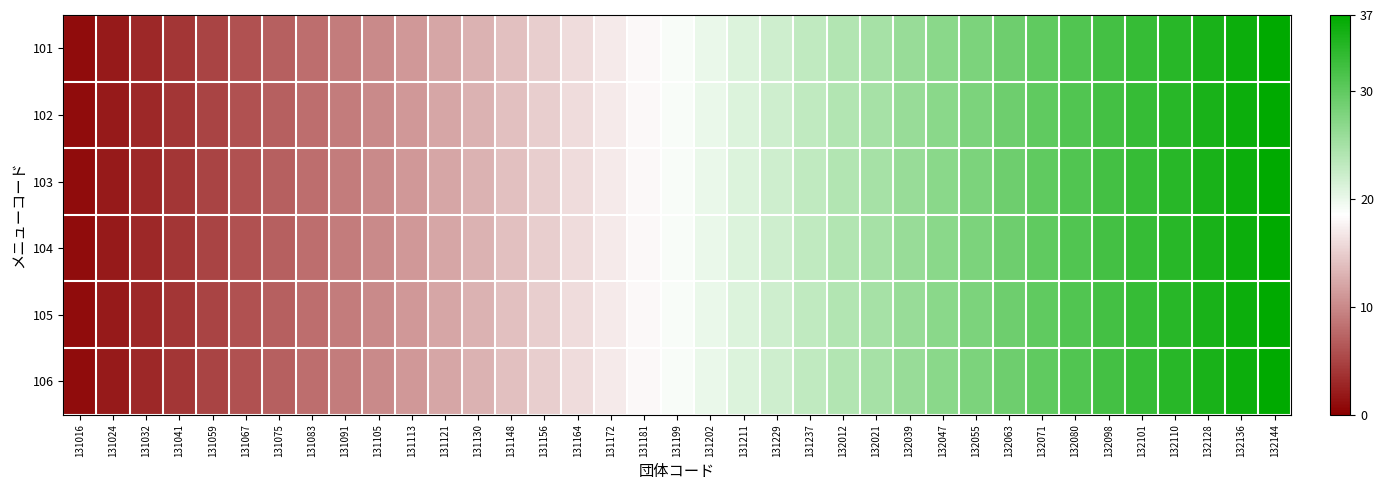

Reading left to right, list all the values displayed in this chart.

101: 131016=1	131024=2	131032=3	131041=4	131059=5	131067=6	131075=7	131083=8	131091=9	131105=10	131113=11	131121=12	131130=13	131148=14	131156=15	131164=16	131172=17	131181=18	131199=19	131202=20	131211=21	131229=22	131237=23	132012=24	132021=25	132039=26	132047=27	132055=28	132063=29	132071=30	132080=31	132098=32	132101=33	132110=34	132128=35	132136=36	132144=37
102: 131016=1	131024=2	131032=3	131041=4	131059=5	131067=6	131075=7	131083=8	131091=9	131105=10	131113=11	131121=12	131130=13	131148=14	131156=15	131164=16	131172=17	131181=18	131199=19	131202=20	131211=21	131229=22	131237=23	132012=24	132021=25	132039=26	132047=27	132055=28	132063=29	132071=30	132080=31	132098=32	132101=33	132110=34	132128=35	132136=36	132144=37
103: 131016=1	131024=2	131032=3	131041=4	131059=5	131067=6	131075=7	131083=8	131091=9	131105=10	131113=11	131121=12	131130=13	131148=14	131156=15	131164=16	131172=17	131181=18	131199=19	131202=20	131211=21	131229=22	131237=23	132012=24	132021=25	132039=26	132047=27	132055=28	132063=29	132071=30	132080=31	132098=32	132101=33	132110=34	132128=35	132136=36	132144=37
104: 131016=1	131024=2	131032=3	131041=4	131059=5	131067=6	131075=7	131083=8	131091=9	131105=10	131113=11	131121=12	131130=13	131148=14	131156=15	131164=16	131172=17	131181=18	131199=19	131202=20	131211=21	131229=22	131237=23	132012=24	132021=25	132039=26	132047=27	132055=28	132063=29	132071=30	132080=31	132098=32	132101=33	132110=34	132128=35	132136=36	132144=37
105: 131016=1	131024=2	131032=3	131041=4	131059=5	131067=6	131075=7	131083=8	131091=9	131105=10	131113=11	131121=12	131130=13	131148=14	131156=15	131164=16	131172=17	131181=18	131199=19	131202=20	131211=21	131229=22	131237=23	132012=24	132021=25	132039=26	132047=27	132055=28	132063=29	132071=30	132080=31	132098=32	132101=33	132110=34	132128=35	132136=36	132144=37
106: 131016=1	131024=2	131032=3	131041=4	131059=5	131067=6	131075=7	131083=8	131091=9	131105=10	131113=11	131121=12	131130=13	131148=14	131156=15	131164=16	131172=17	131181=18	131199=19	131202=20	131211=21	131229=22	131237=23	132012=24	132021=25	132039=26	132047=27	132055=28	132063=29	132071=30	132080=31	132098=32	132101=33	132110=34	132128=35	132136=36	132144=37